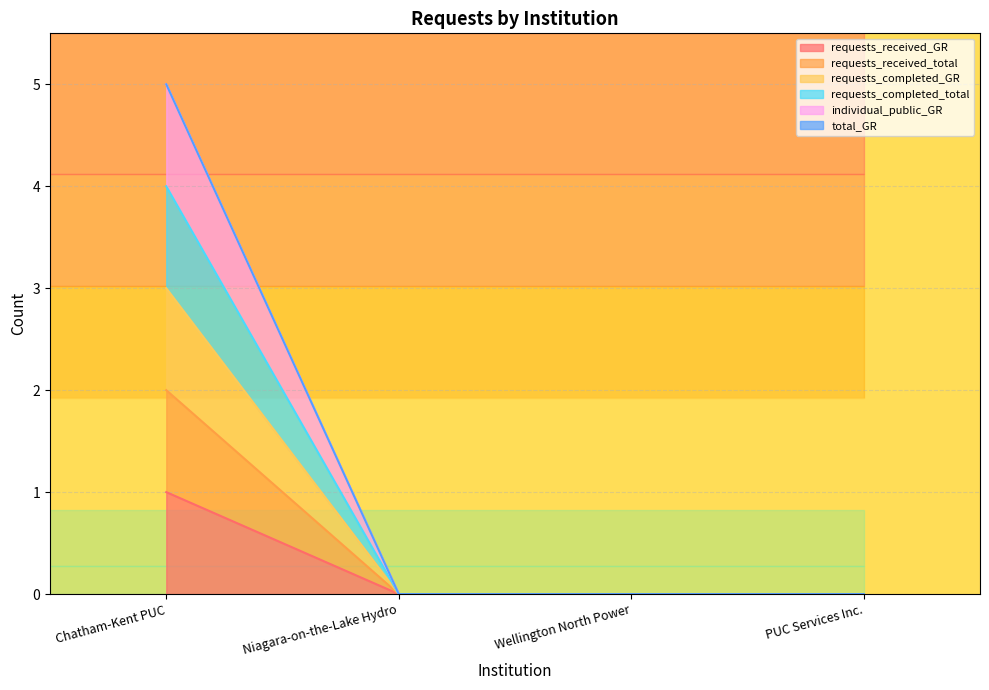

Which has a higher value, Wellington North Power or Chatham-Kent PUC?

Chatham-Kent PUC